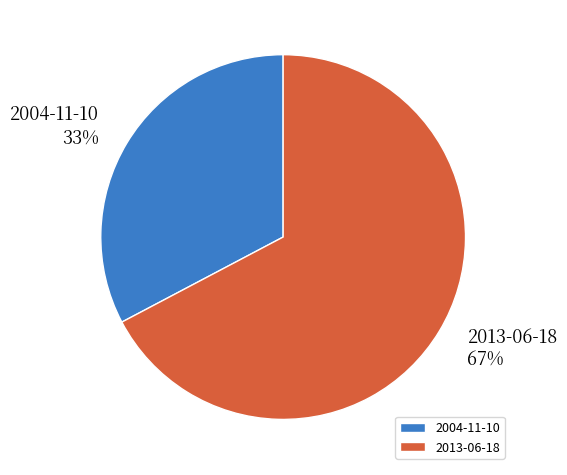

Rank the categories by value from highest to lowest.

2013-06-18, 2004-11-10